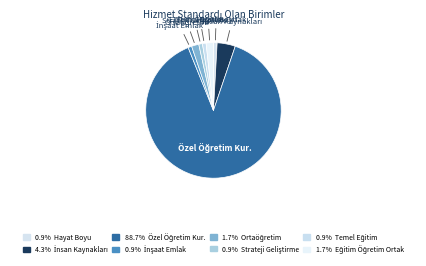

Is there a majority slice in this chart?

Yes